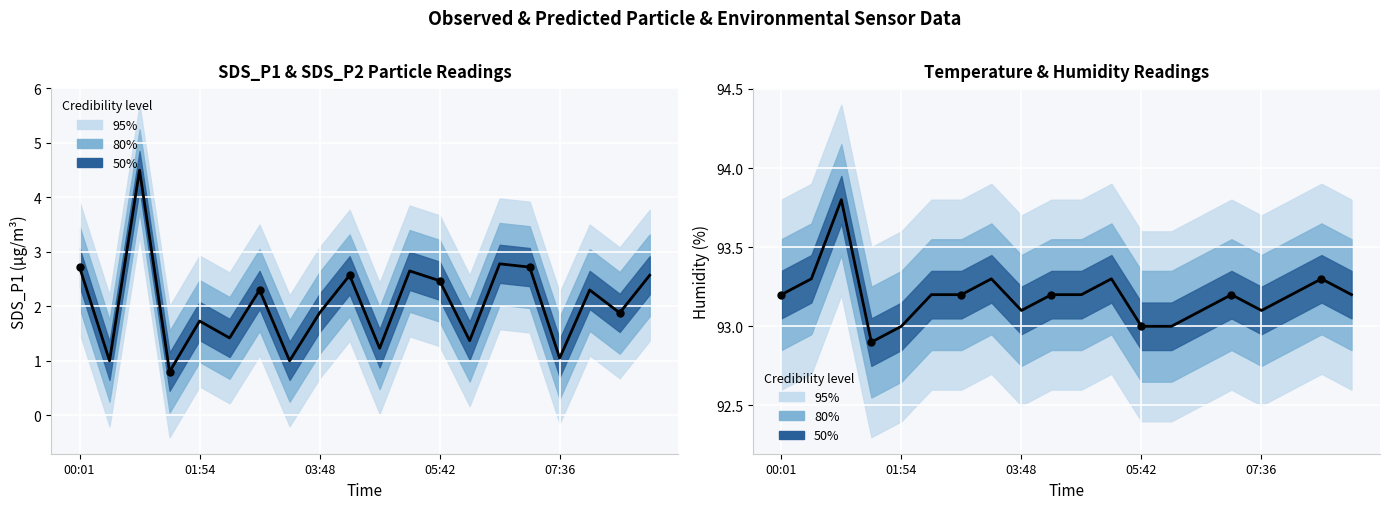

Which series reaches the maximum Y coordinate?

Humidity (mean)